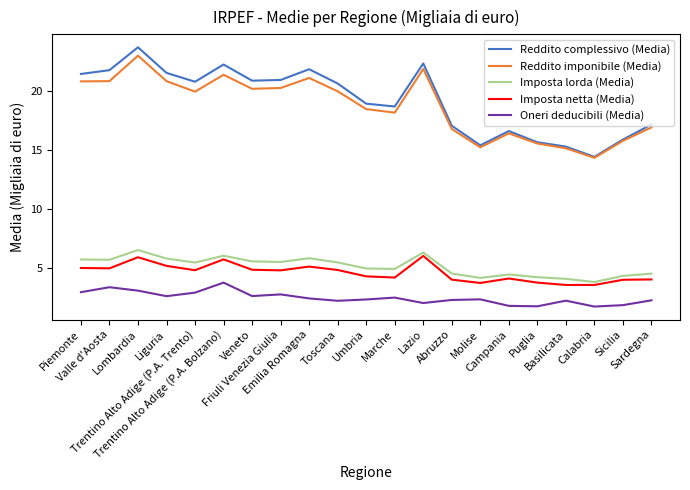

How many distinct data groups are displayed?

5